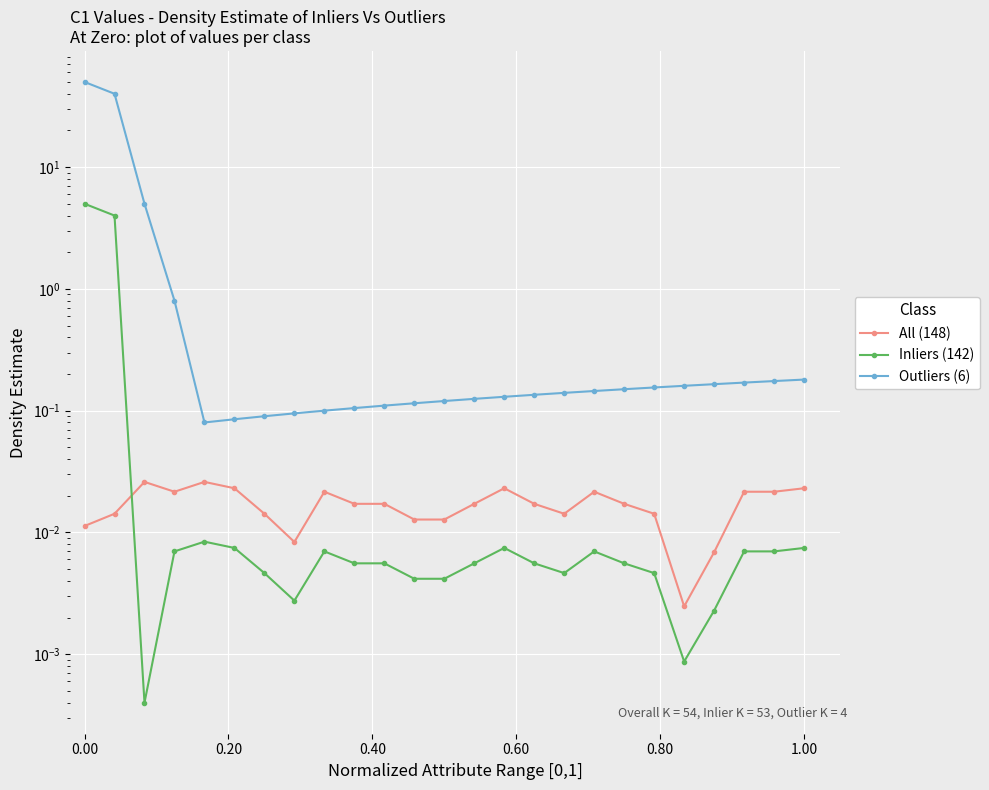

True or false: Inliers (142) has a value of 0.0 at 0.20.

False